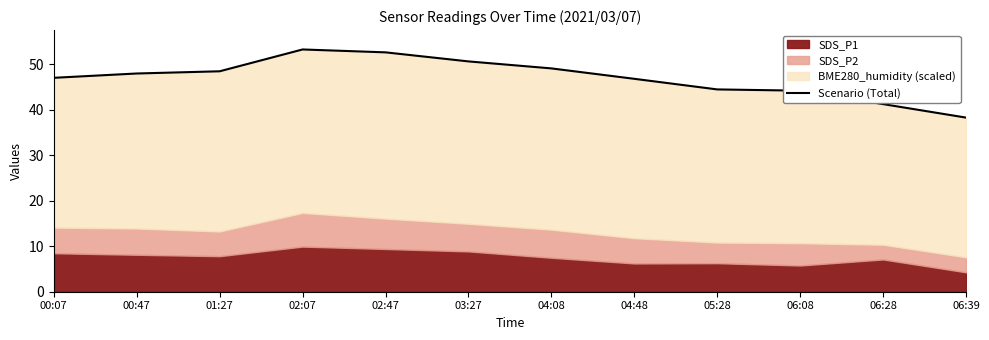

At which label does the data first exceed 47?

00:07